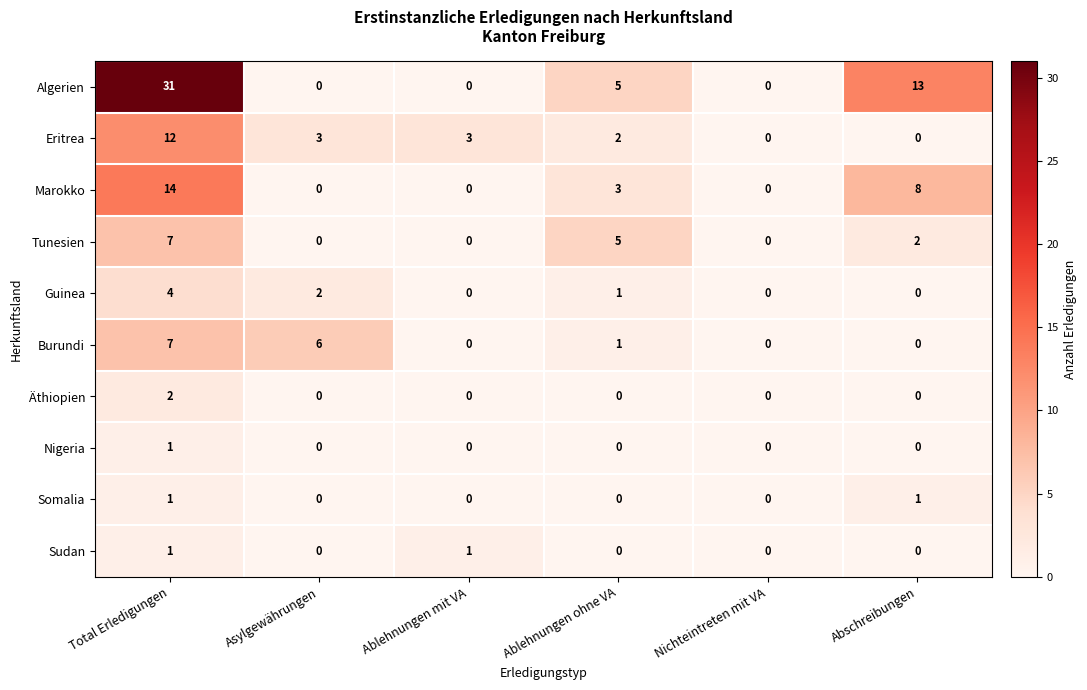

True or false: Äthiopien has a value of -1 at Nichteintreten mit VA.

False